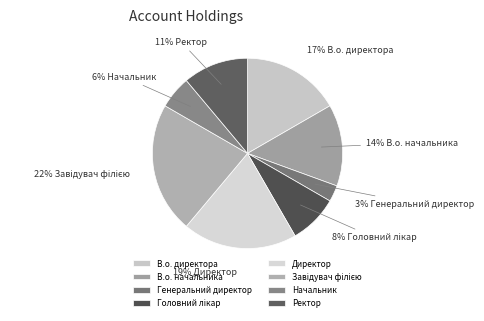

To the nearest percent, what is the difference between the largest and smallest slice percentages?

19%